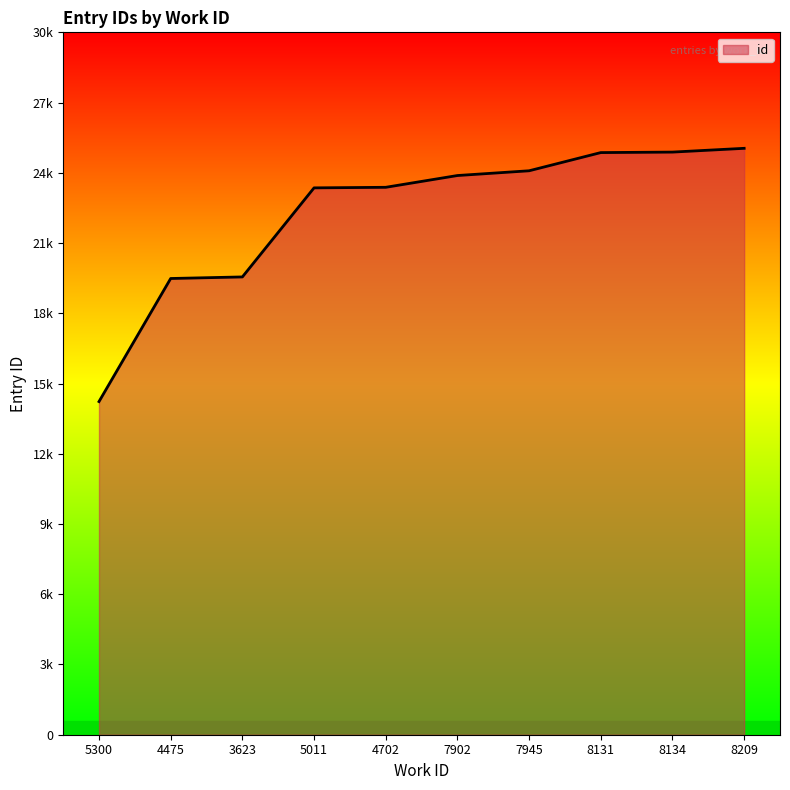

Does the chart display data point markers on the line(s)?

No